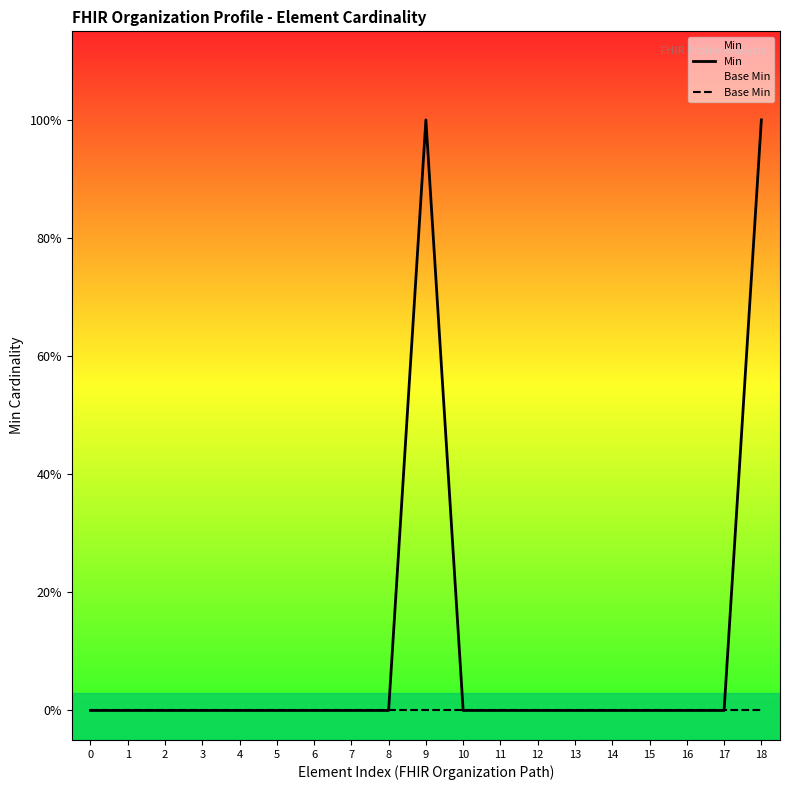

What is the difference between the maximum and minimum values in the Min series?

1